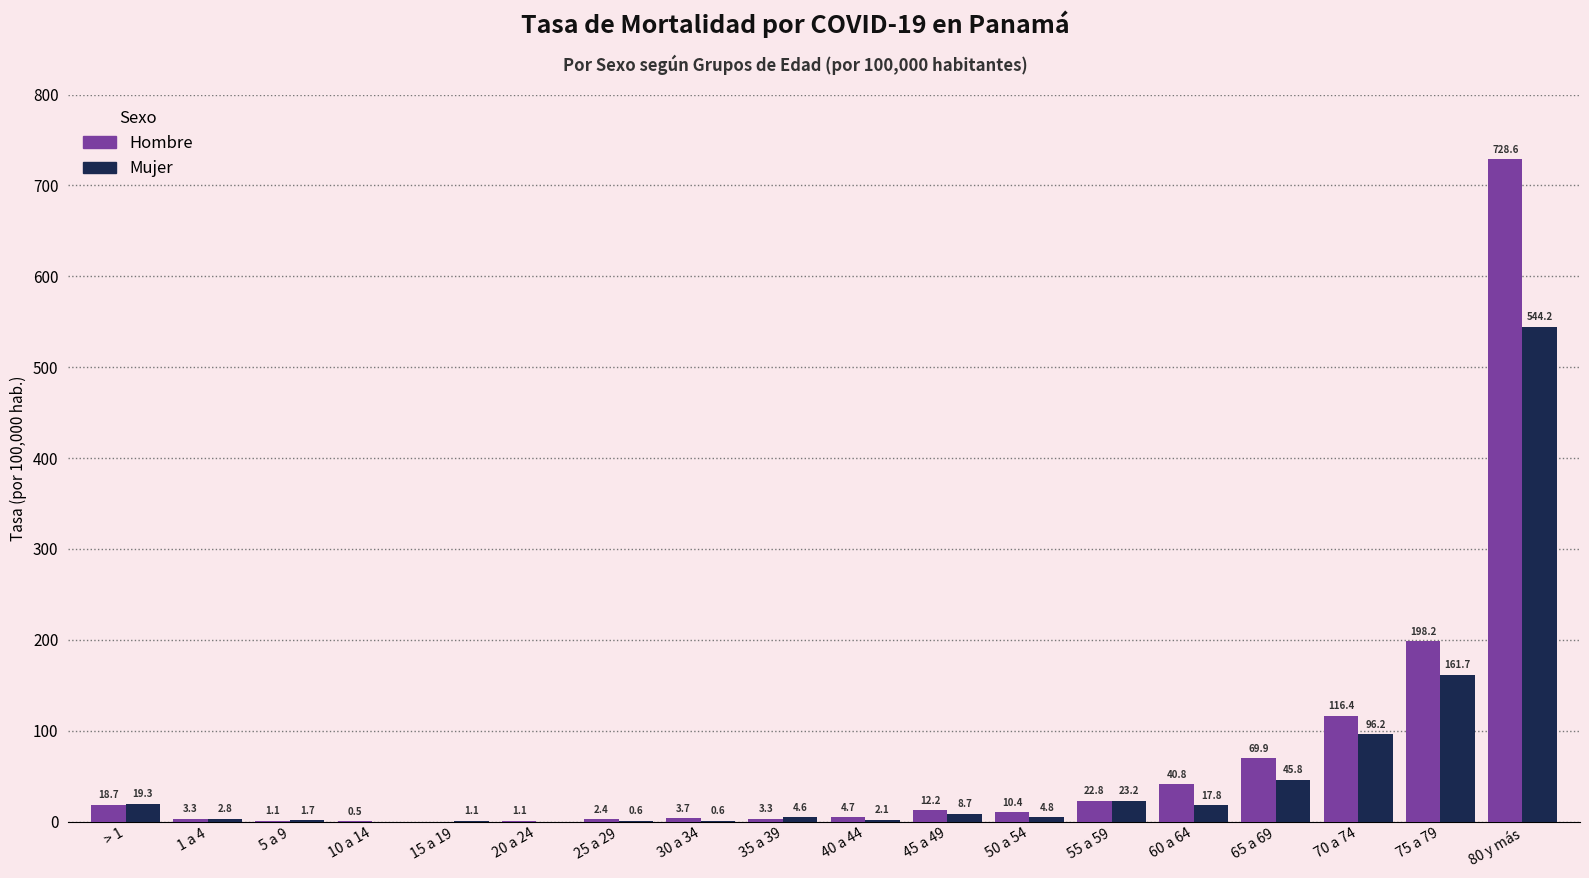

Which series changed the most between 15 a 19 and 45 a 49?

Hombre